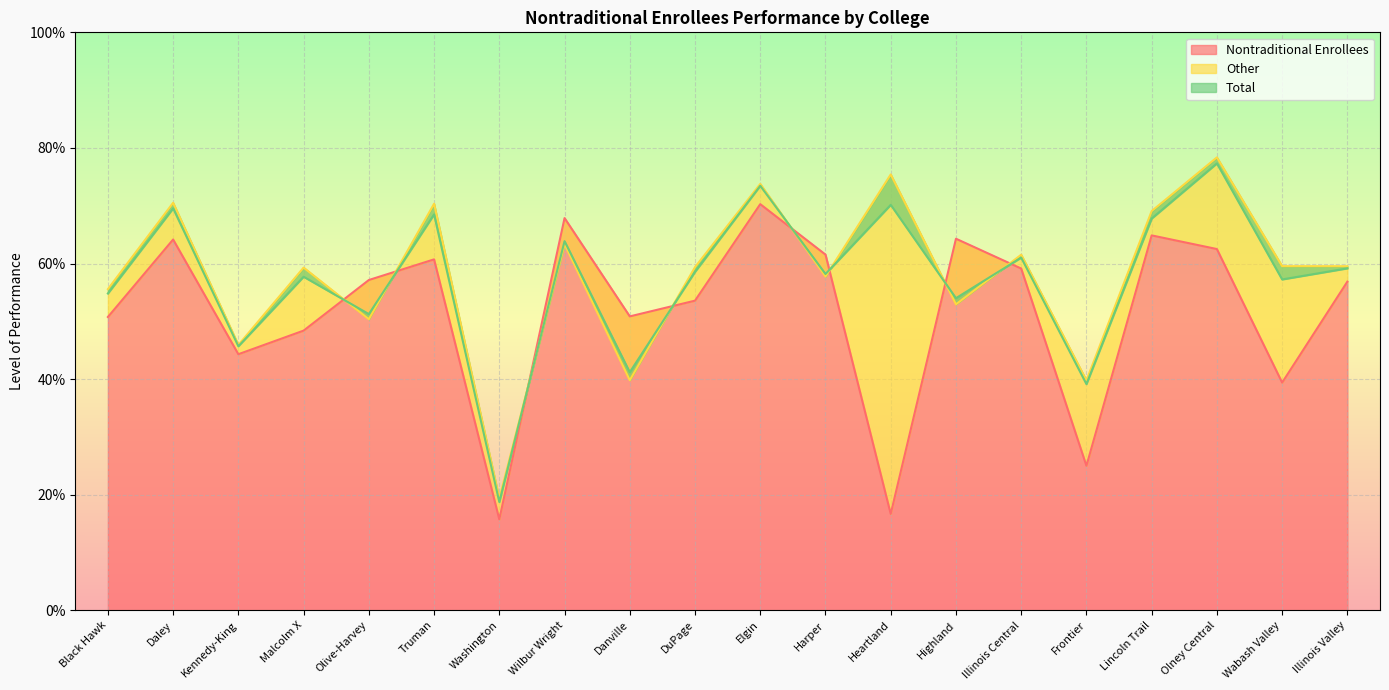

Where is Nontraditional Enrollees nearest to the value 0?

Washington